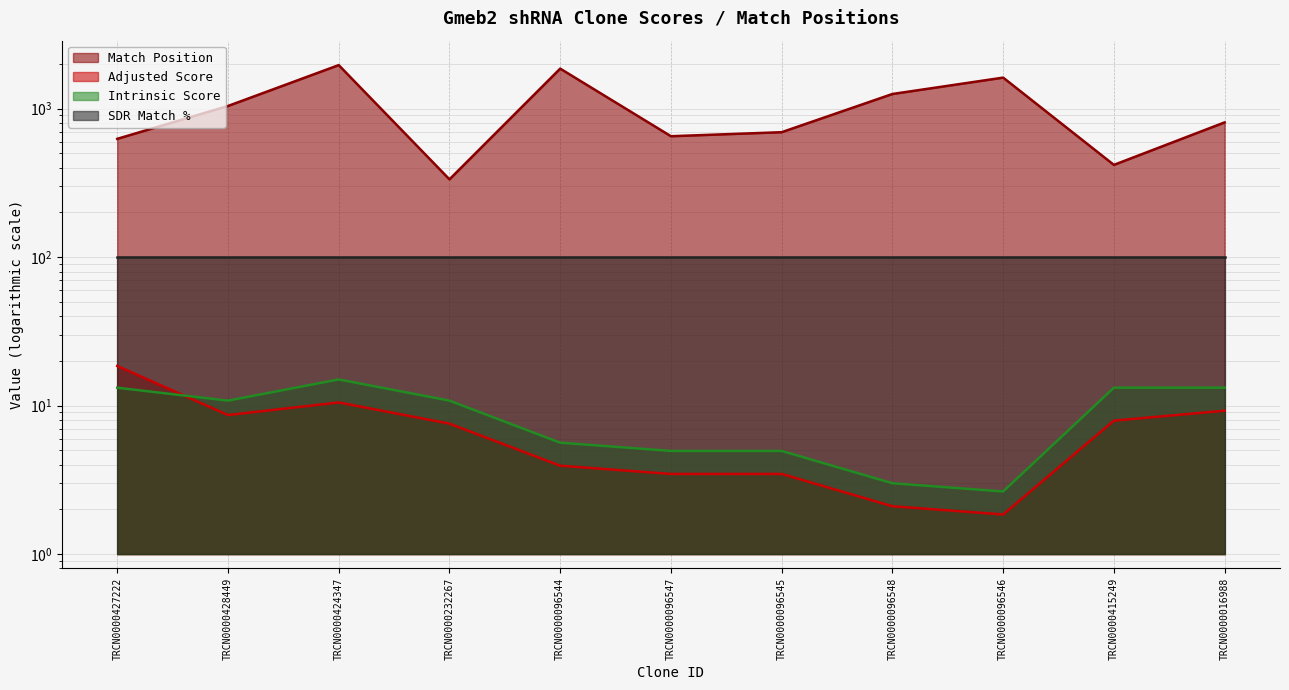

The value of Intrinsic Score at TRCN0000096548 is 4.2. True or false?

False